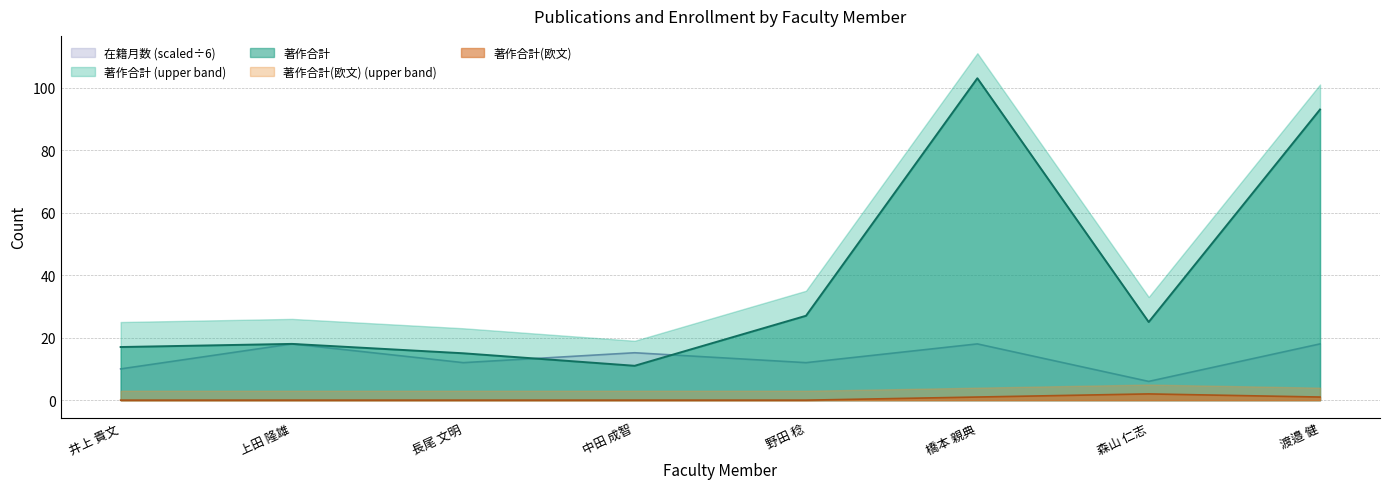

List the series in order of their overall mean, lowest first.

著作合計(欧文), 在籍月数, 著作合計